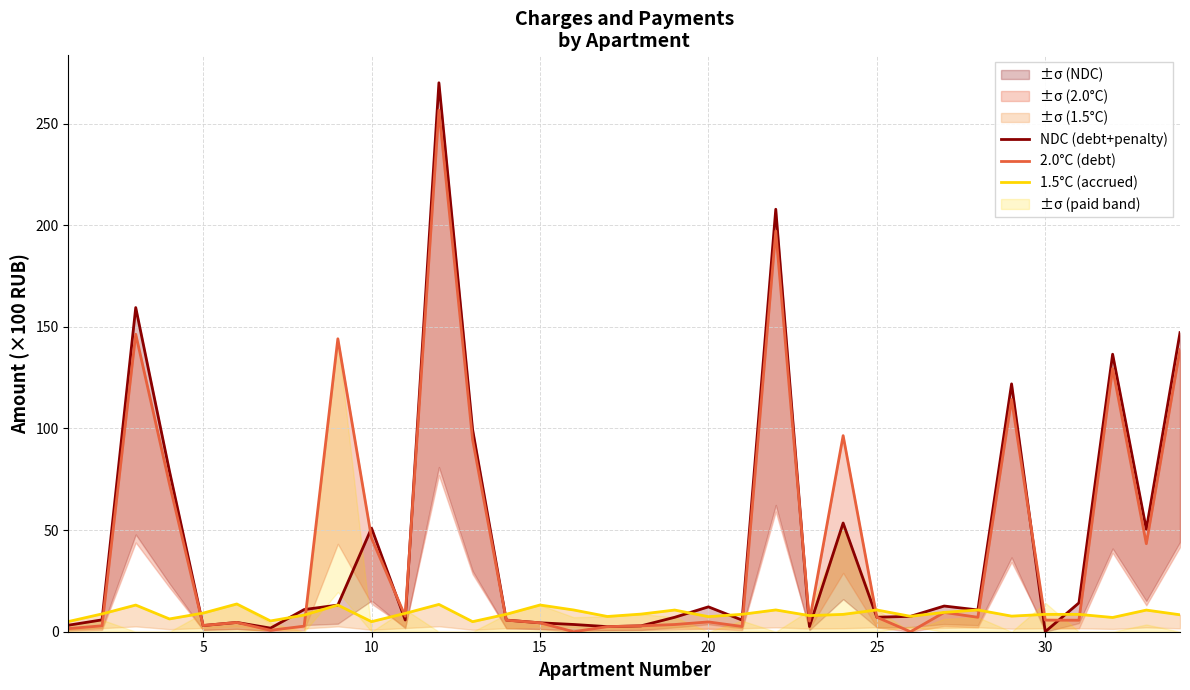

Which label corresponds to the smallest value in the chart?

25